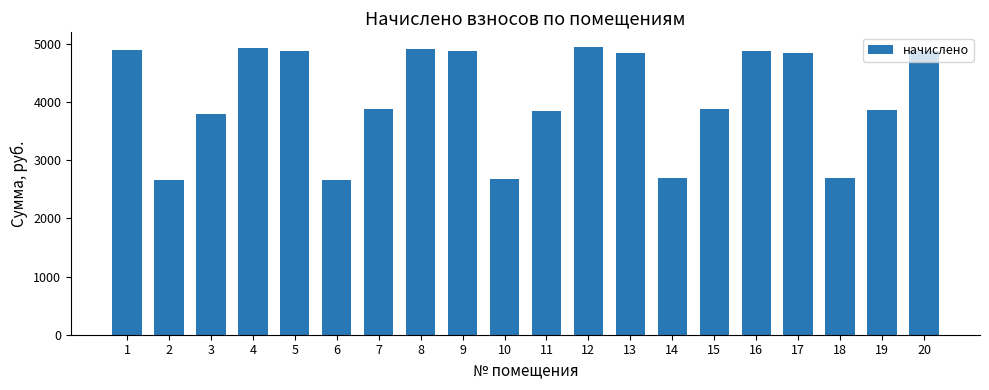

How many bars are there in total?

20